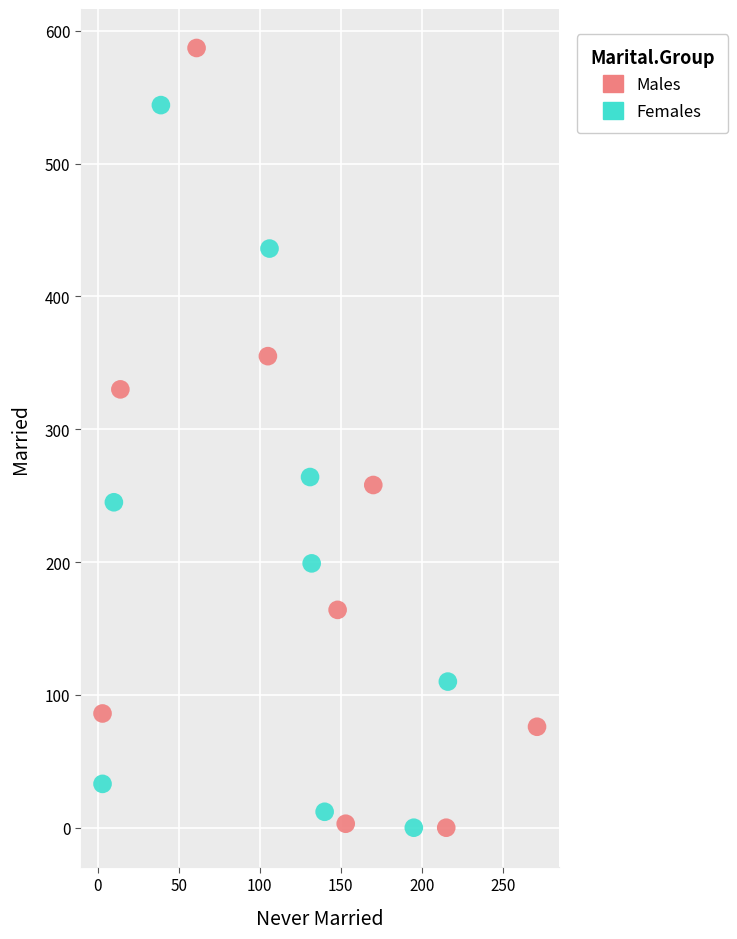

Which series reaches the maximum Y coordinate?

Males